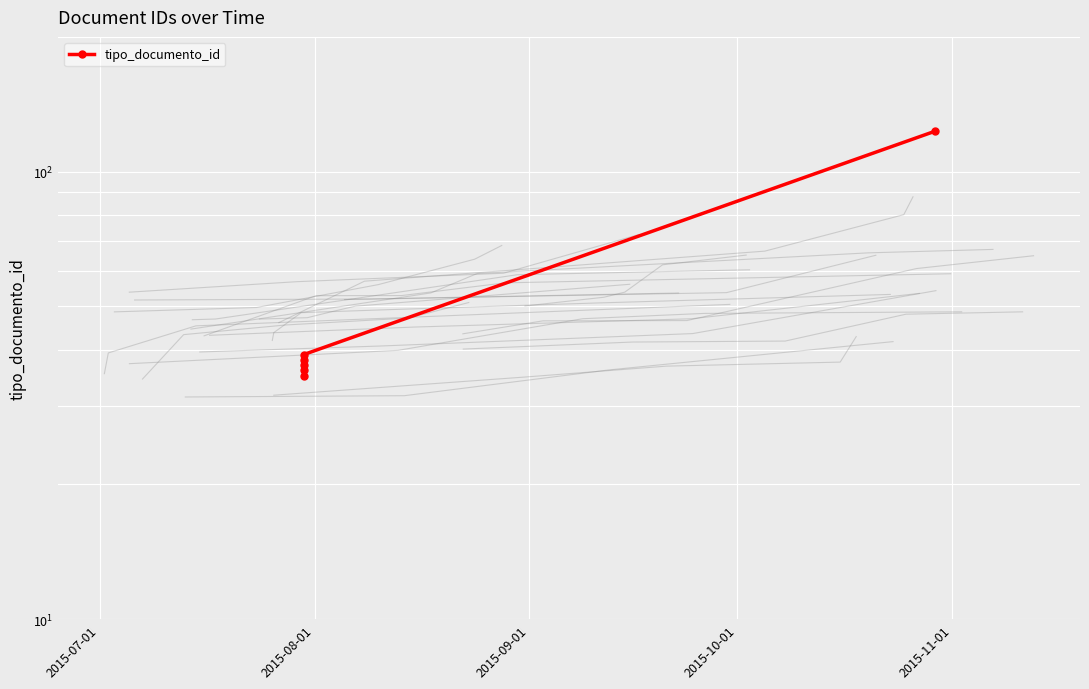

Is this an area chart (filled region under the line)?

No